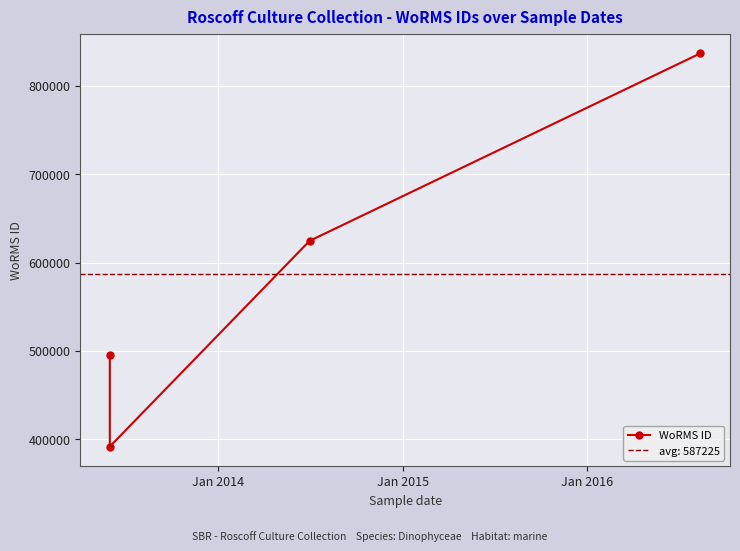

How many lines are shown in the chart?

1